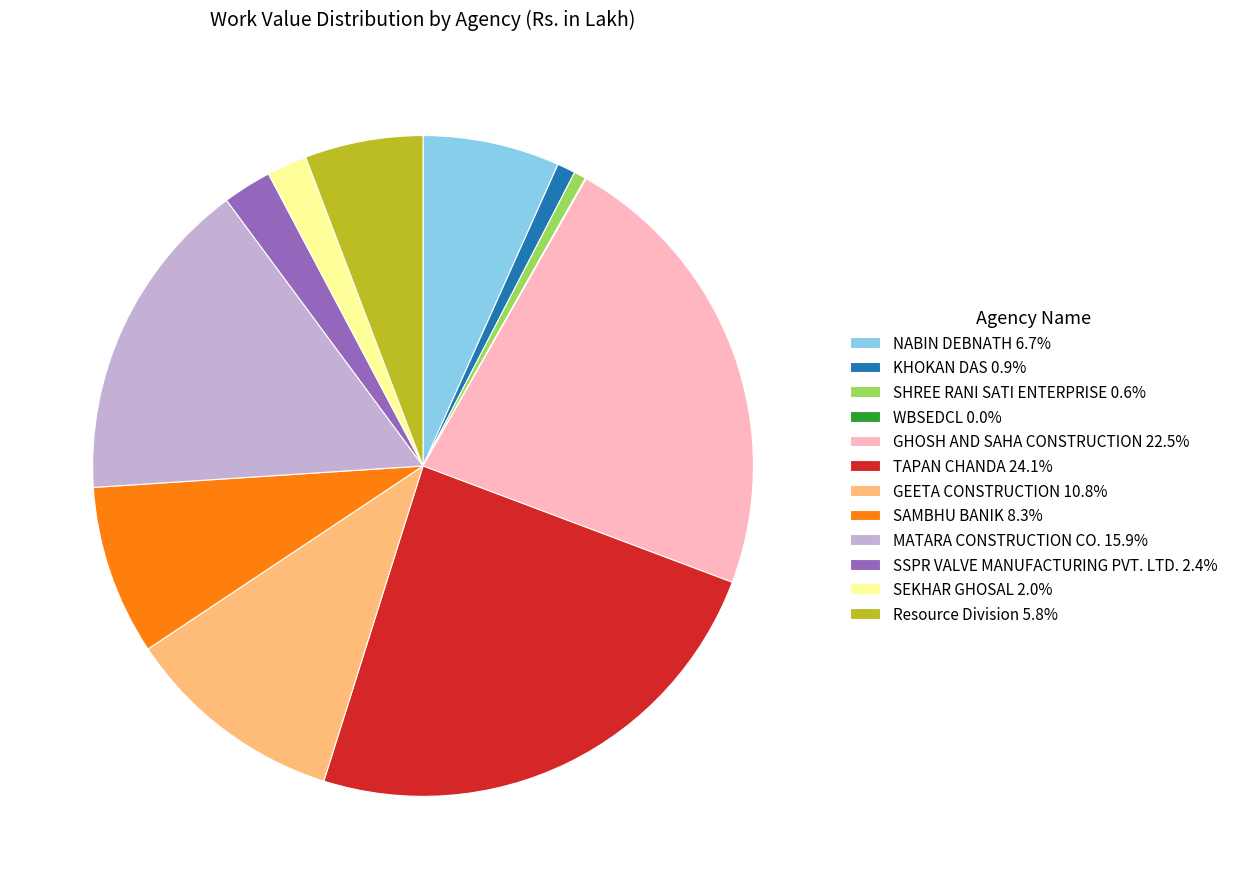

Is it true that GHOSH AND SAHA CONSTRUCTION is 23% of the pie?

True